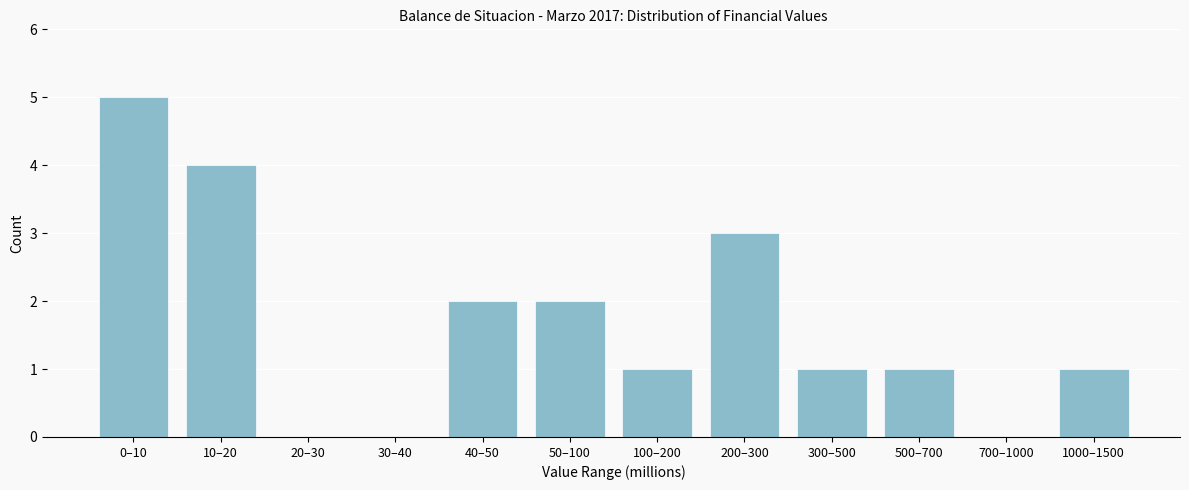

Reading left to right, list all the values displayed in this chart.

0–10=5	10–20=4	20–30=0	30–40=0	40–50=2	50–100=2	100–200=1	200–300=3	300–500=1	500–700=1	700–1000=0	1000–1500=1